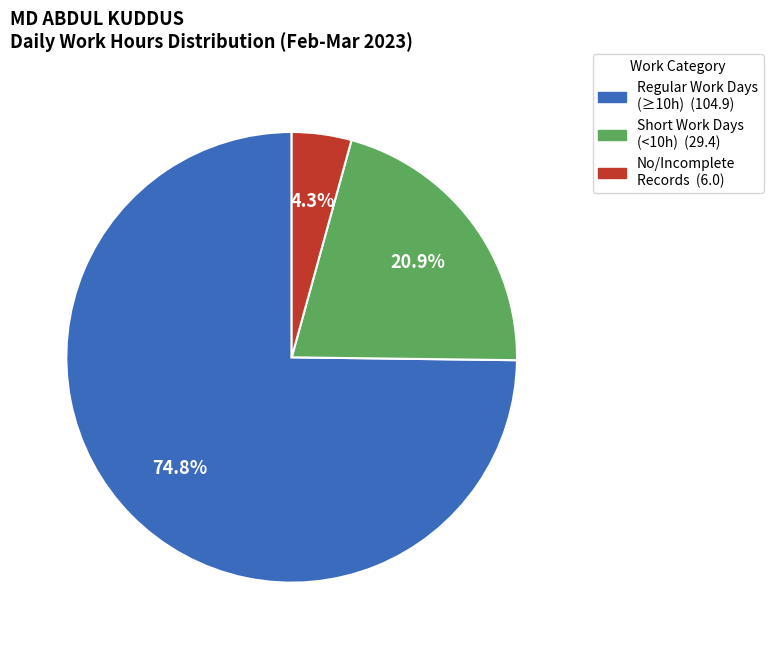

Does any single category account for the majority?

Yes